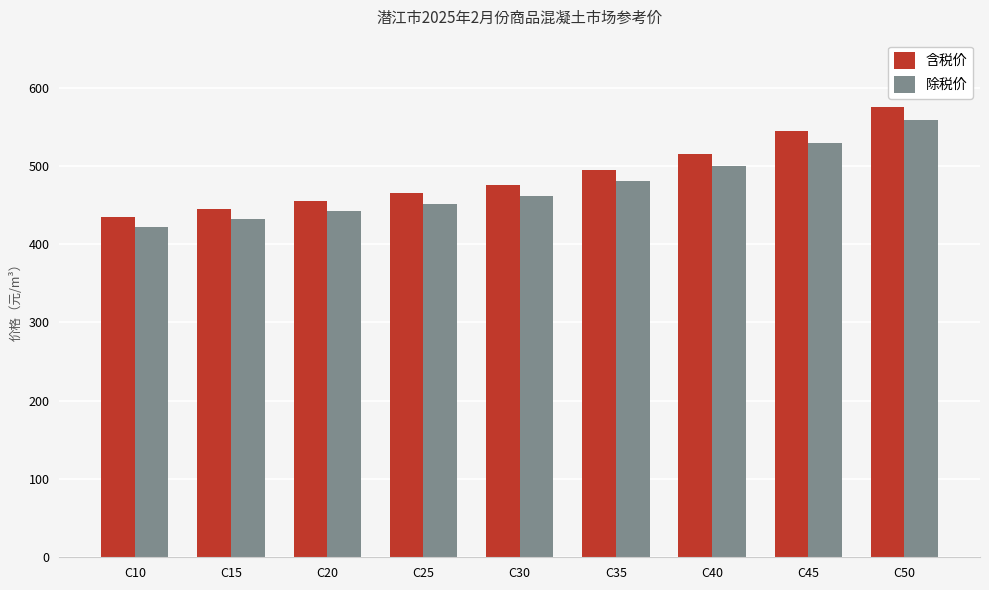

At which label does 除税价 first exceed 461?

C30